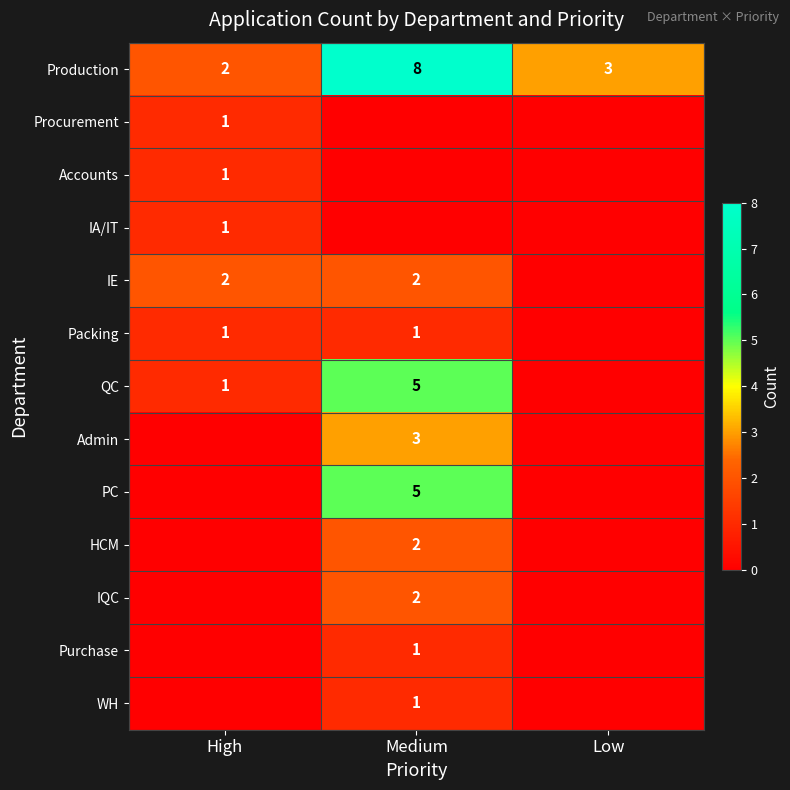

What value does the Production series have at Medium?

8